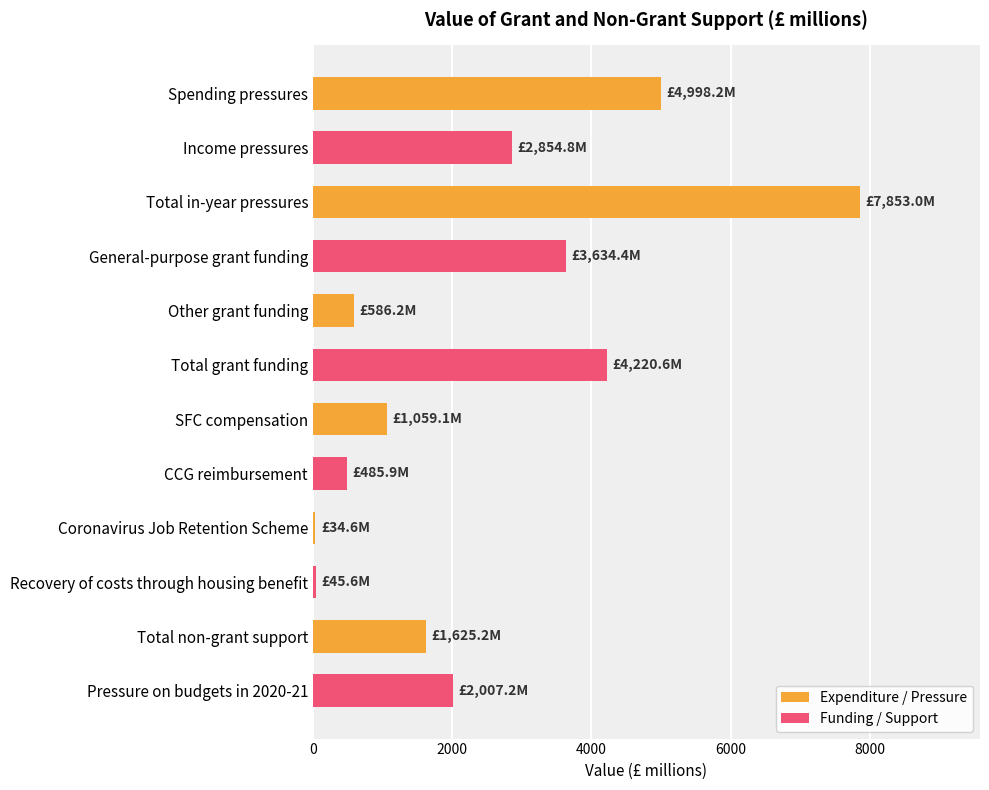

What is the minimum value for Funding / Support?

45.6